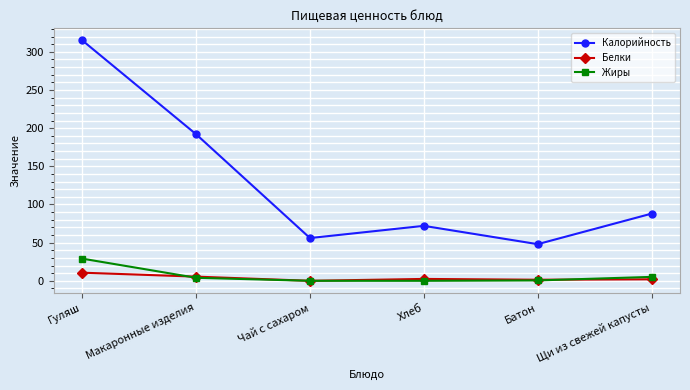

What is the difference between the Жиры values at Гуляш and Хлеб?

29.0